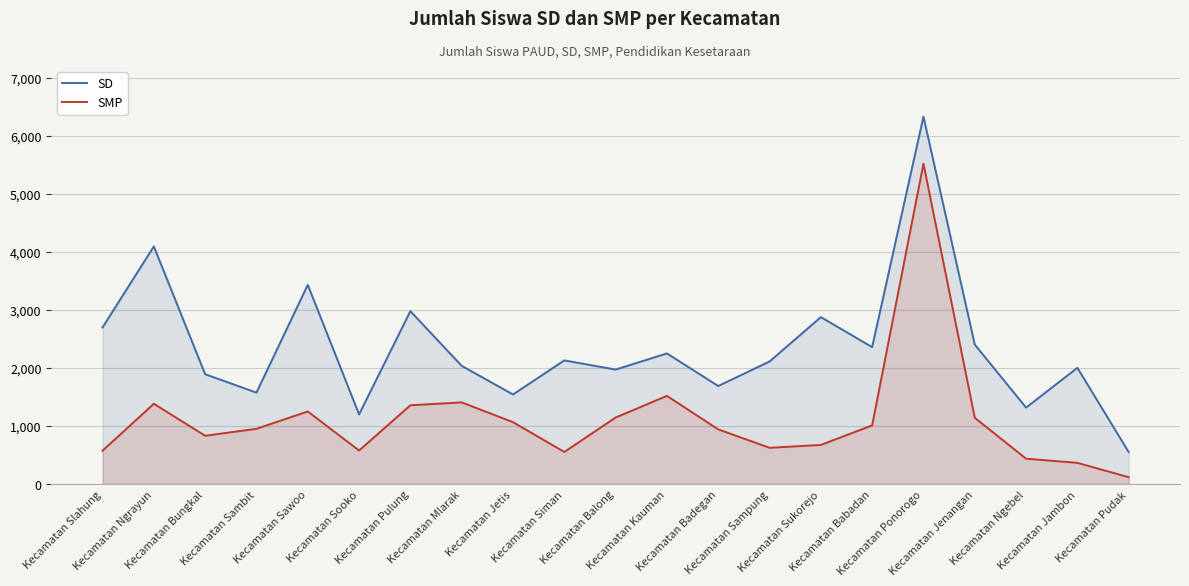

How many interior local peaks does the SD series have?

8